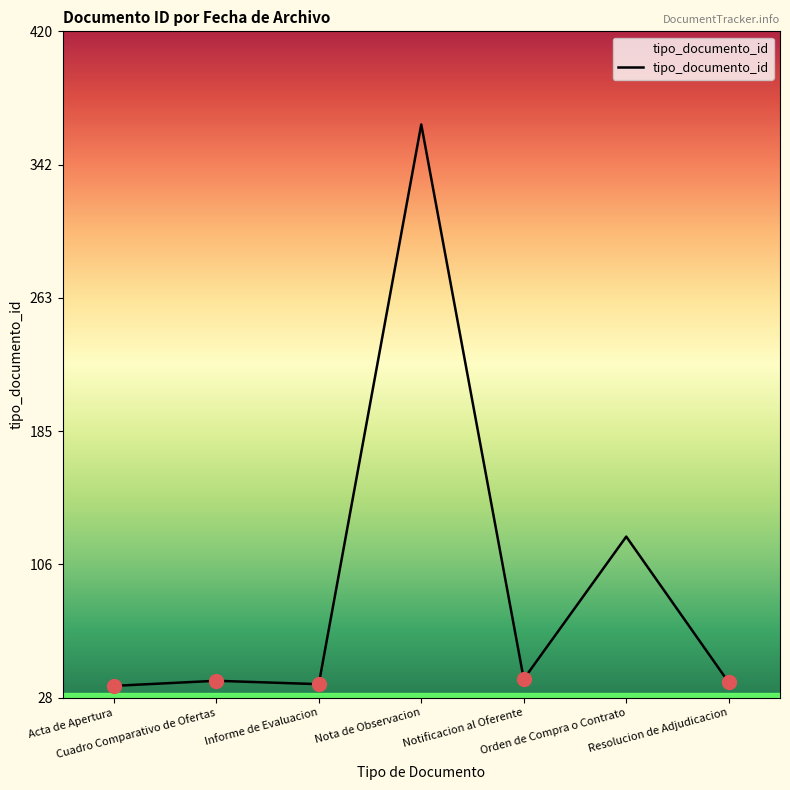

What is the greatest value displayed?

366